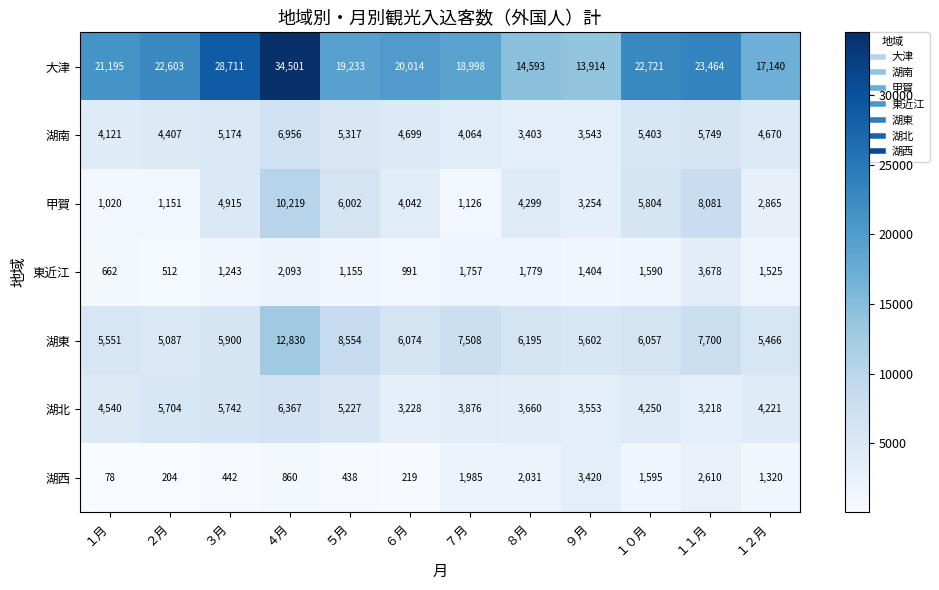

What is the difference between the maximum and second lowest values in the 湖東 series?

7364